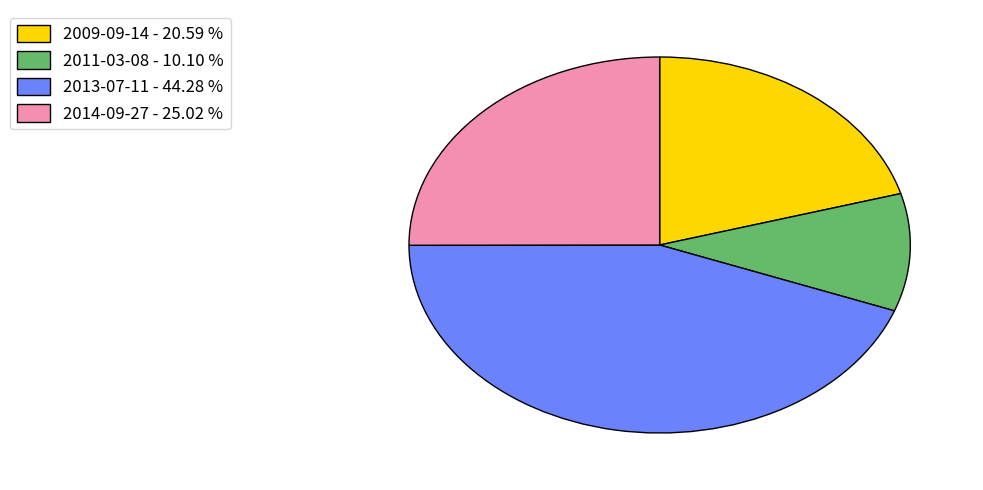

How many segments does this pie chart have?

4